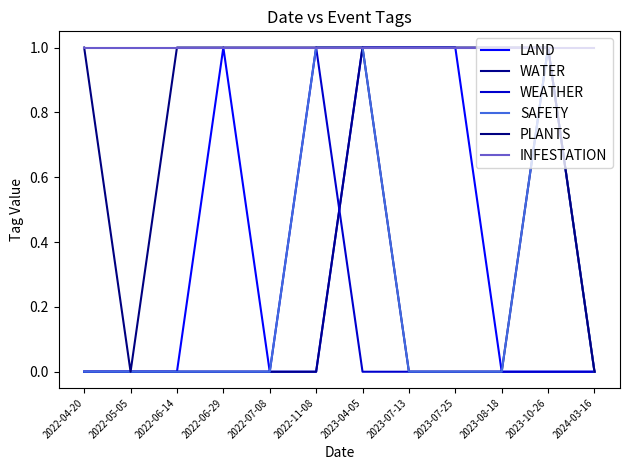

What is the maximum value shown in the chart?

1